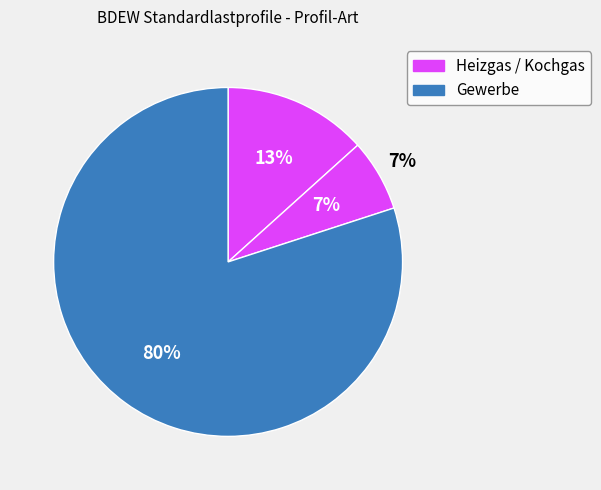

What portion of the pie excludes Kochgas?

93.3%